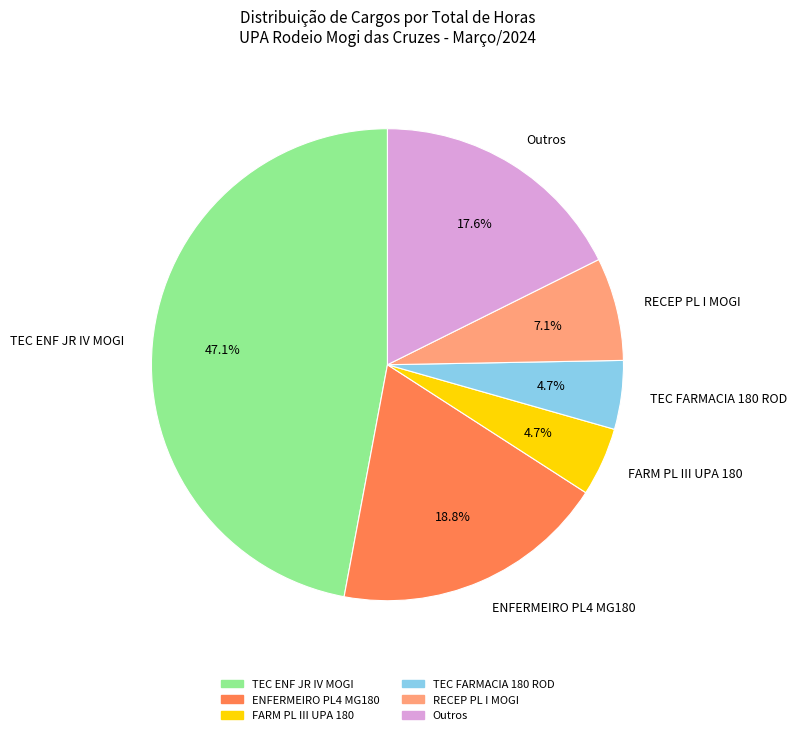

Approximately how many times larger is the value at FARM PL III UPA 180 compared to Outros?

0.3